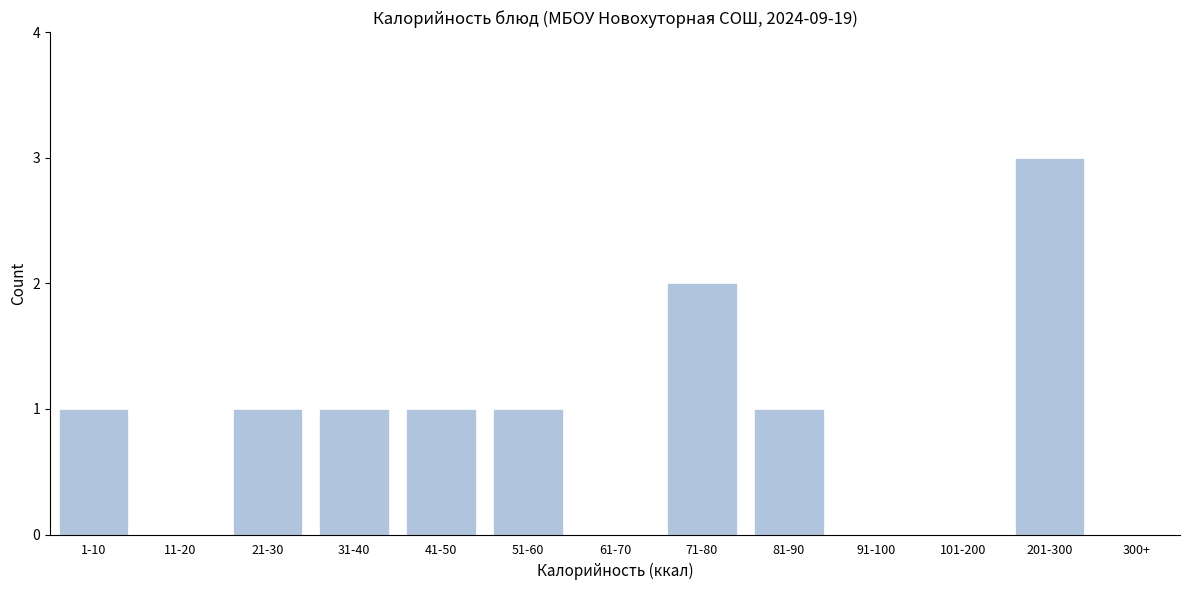

Reading right to left, extract all data points from this chart.

300+=0	201-300=3	101-200=0	91-100=0	81-90=1	71-80=2	61-70=0	51-60=1	41-50=1	31-40=1	21-30=1	11-20=0	1-10=1